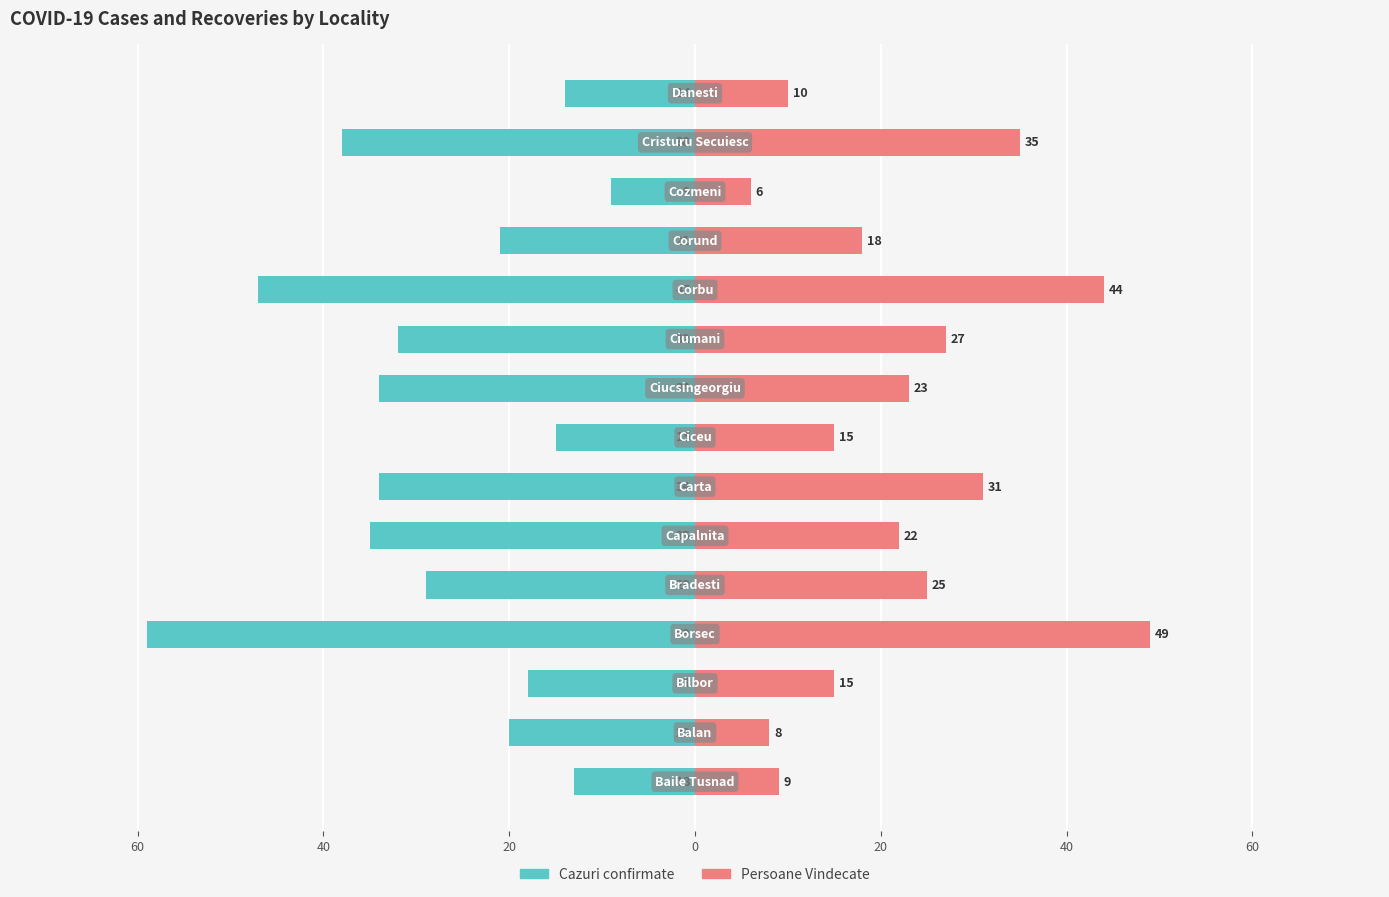

Reading left to right, transcribe all the data shown in this chart.

Cazuri confirmate: -13	-20	-18	-59	-29	-35	-34	-15	-34	-32	-47	-21	-9	-38	-14
Persoane Vindecate: 9	8	15	49	25	22	31	15	23	27	44	18	6	35	10